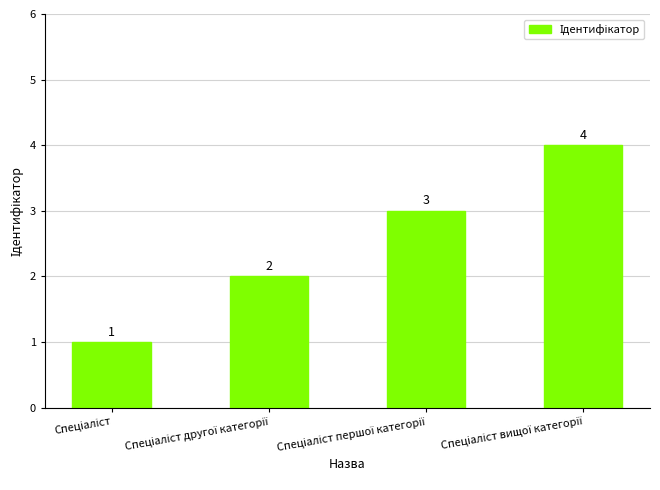

How many values are between 2 and 4?

3